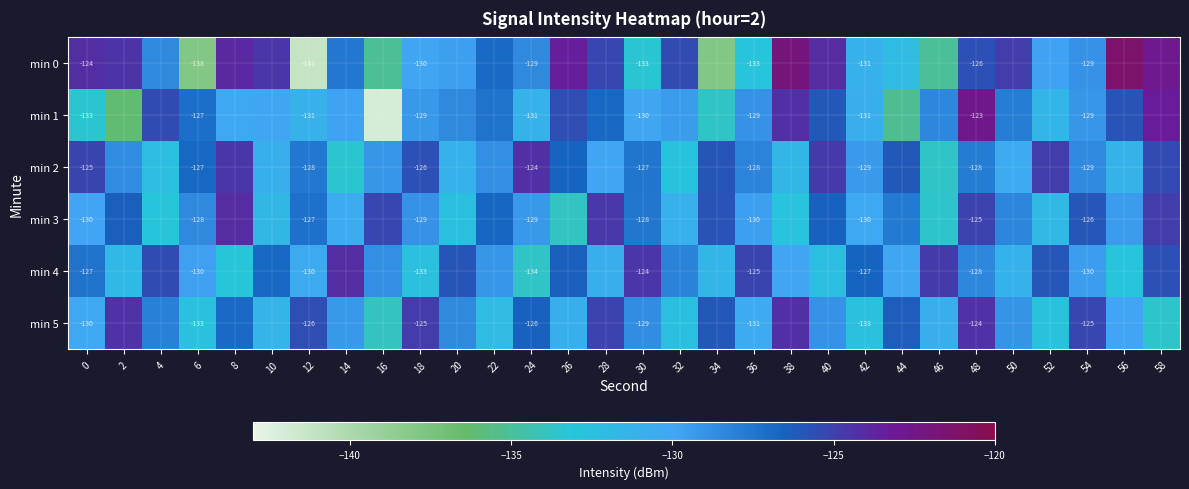

What is the smallest value displayed?

-142.1